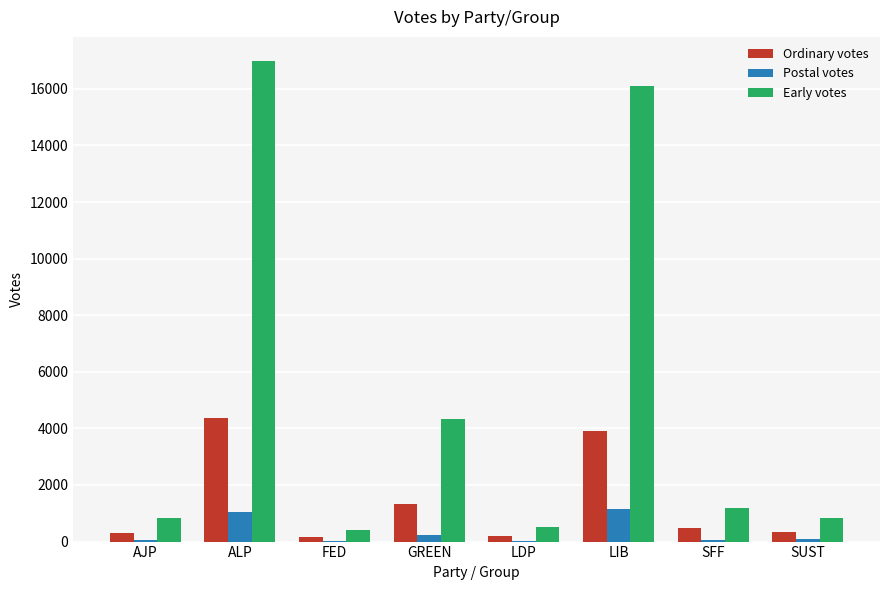

Where does the Ordinary votes series first go above 471?

ALP